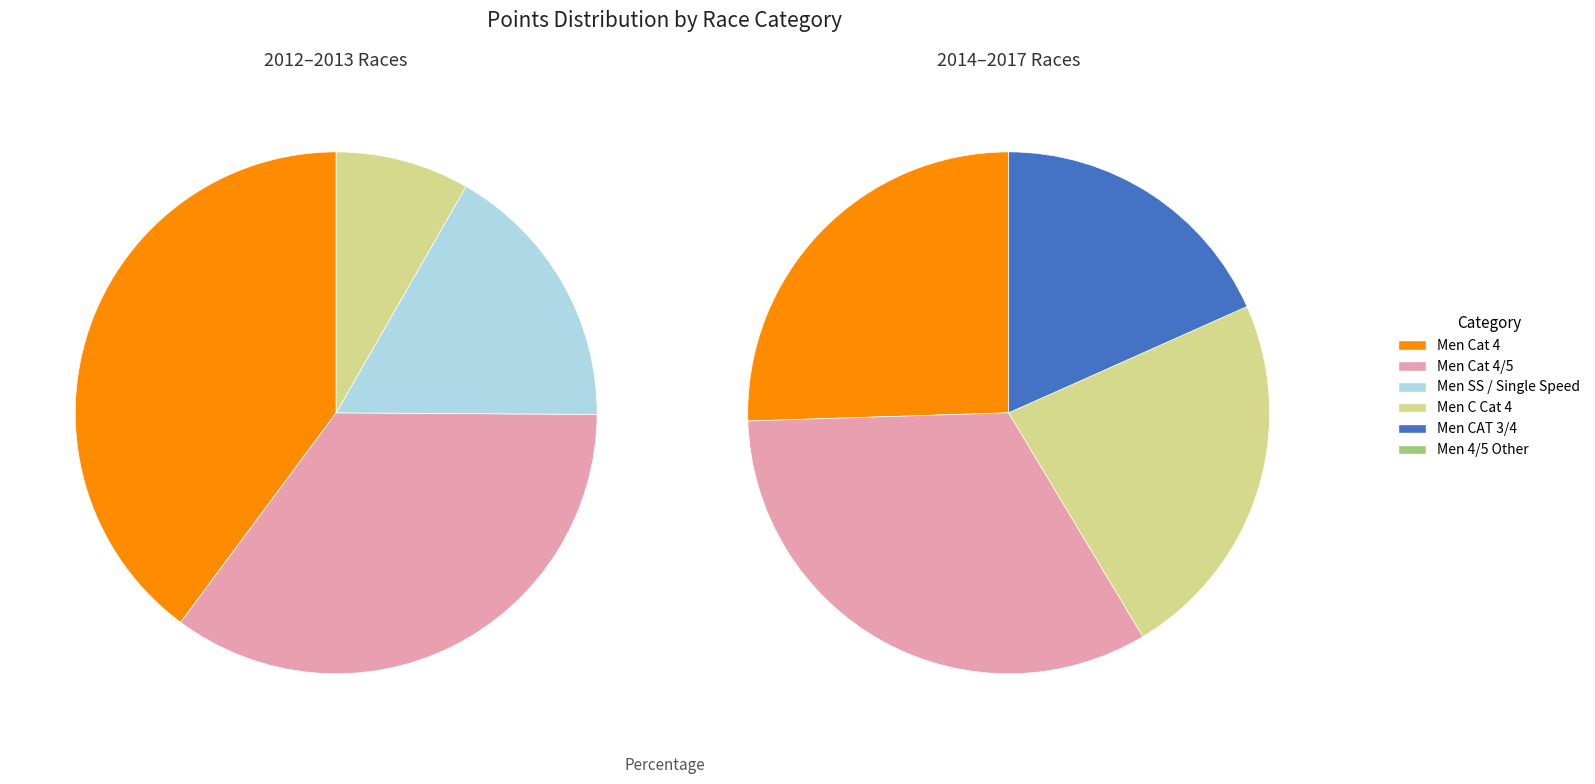

Is there any slice that represents more than half of the pie?

No